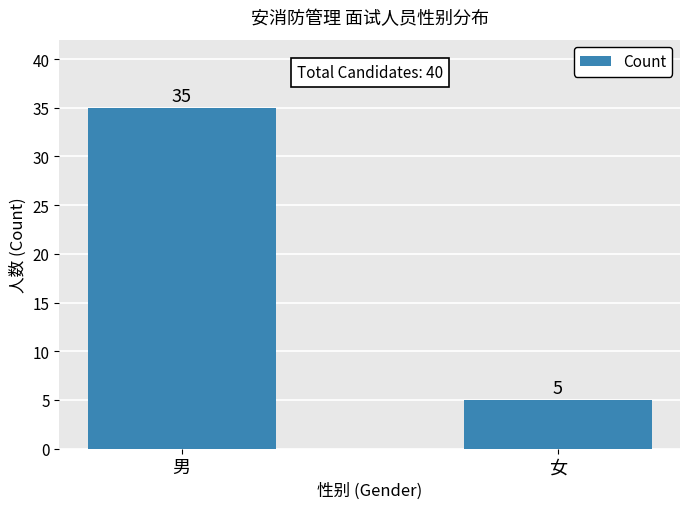

Count the number of categories in the chart.

2